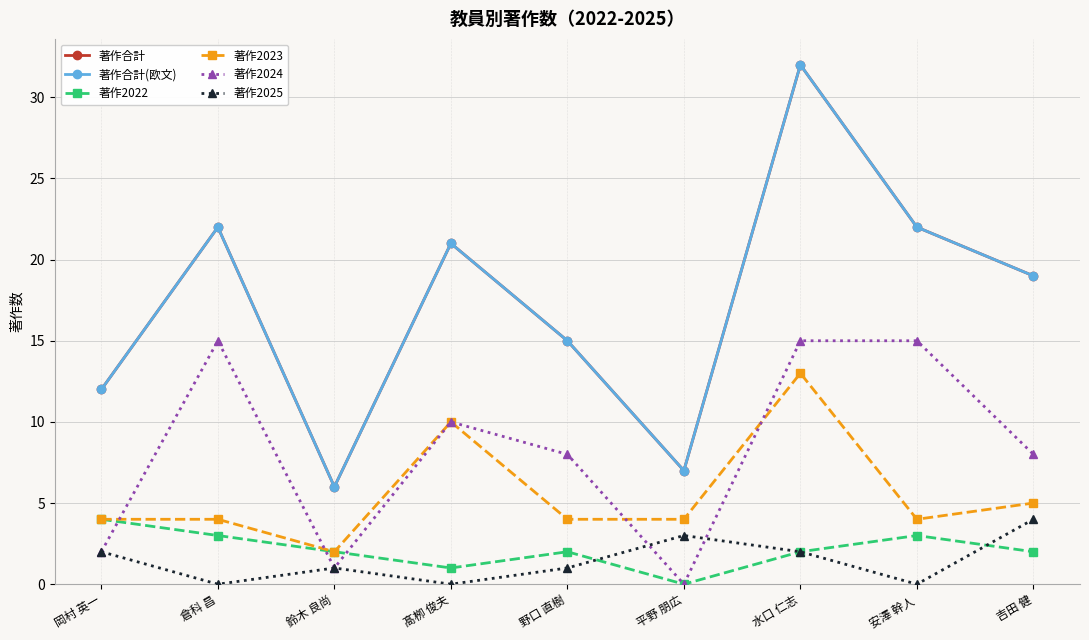

True or false: 著作合計(欧文) has a value of 47 at 水口 仁志.

False